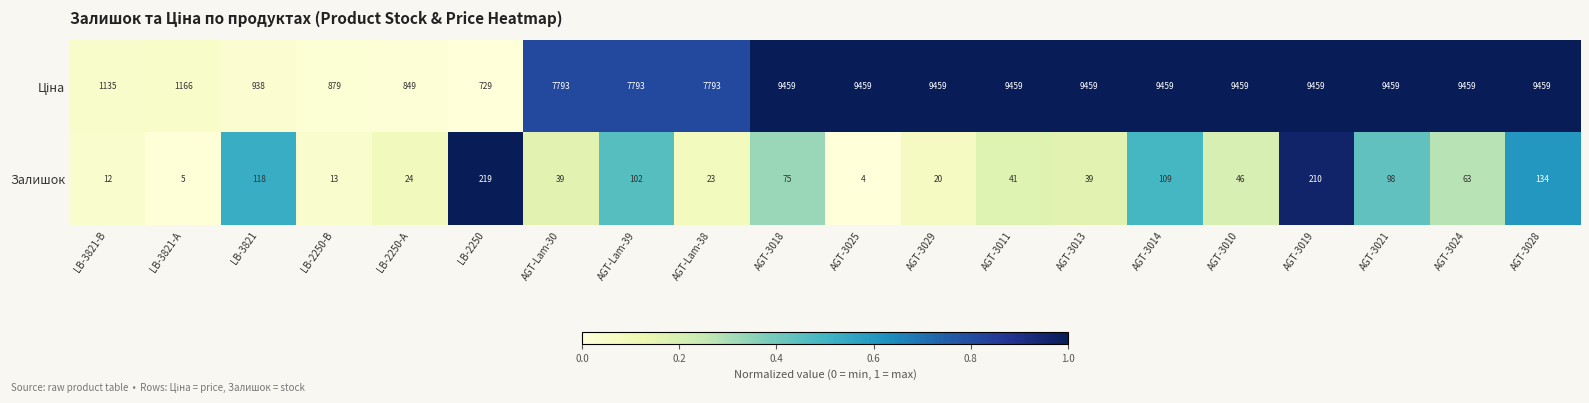

Between AGT-3021 and AGT-3028, which series saw the biggest shift?

Залишок